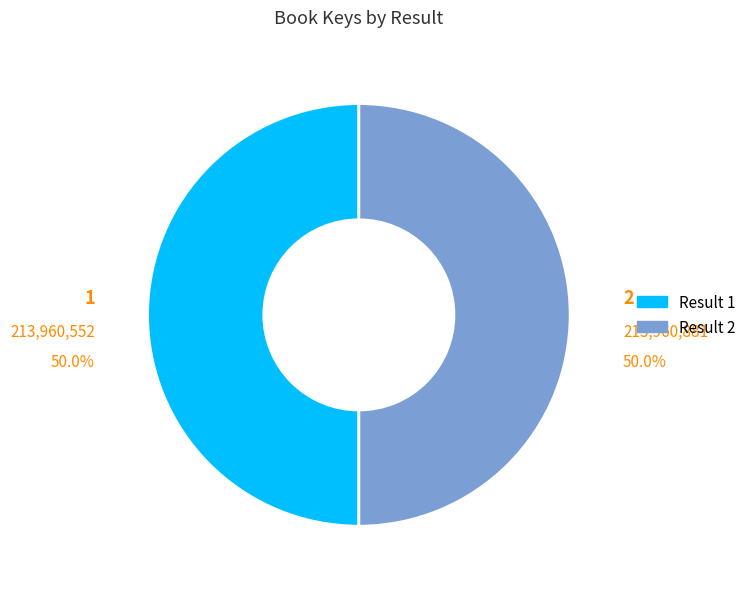

Which slice is the smallest?

1